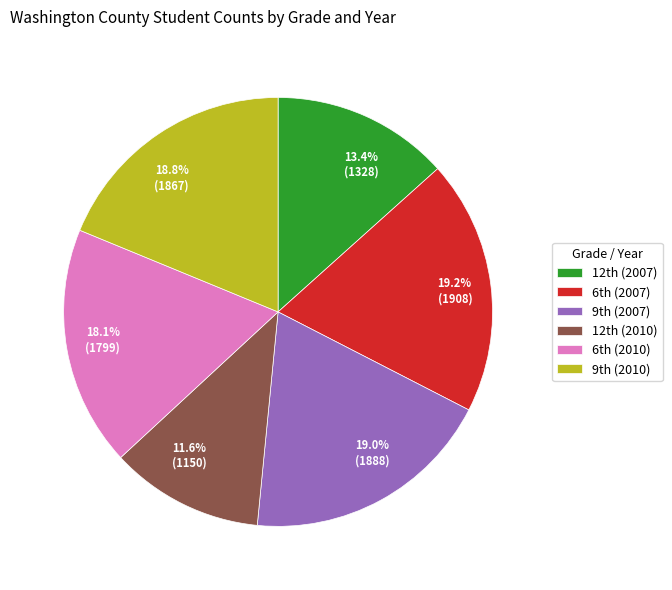

How many slices are in this pie chart?

6